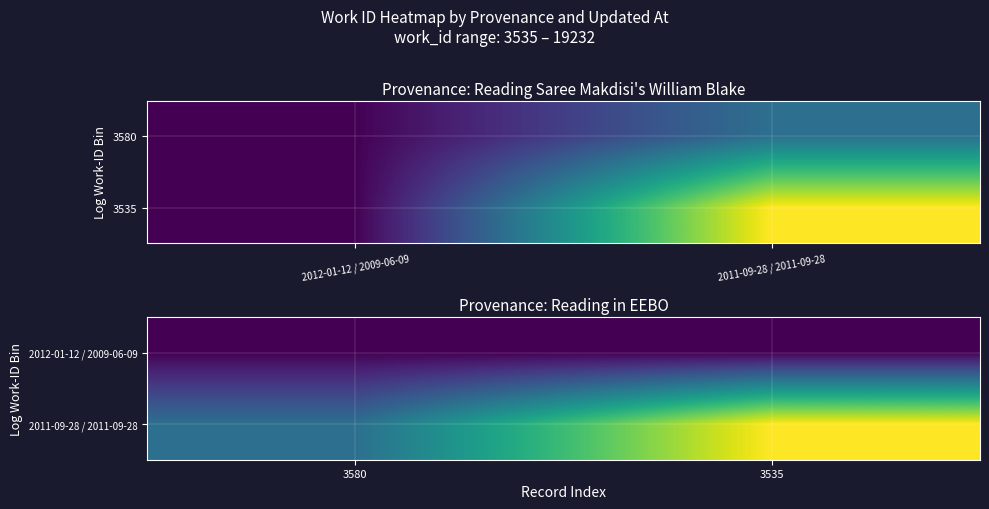

Read the 2011-09-28 / 2011-09-28 value at 3535, to the nearest 100.

19200